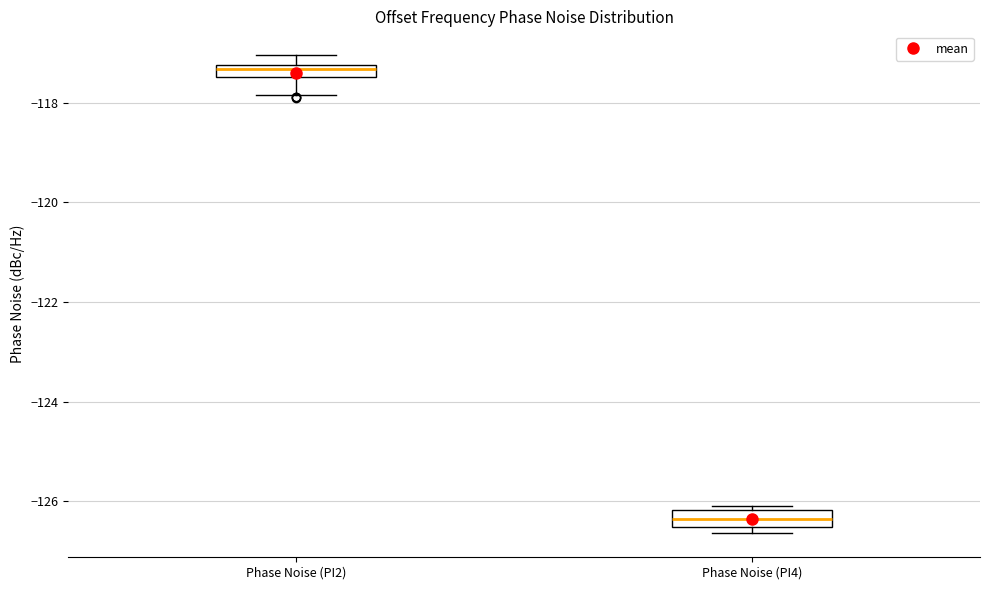

Which box has the lowest median line?

Phase Noise (PI4)